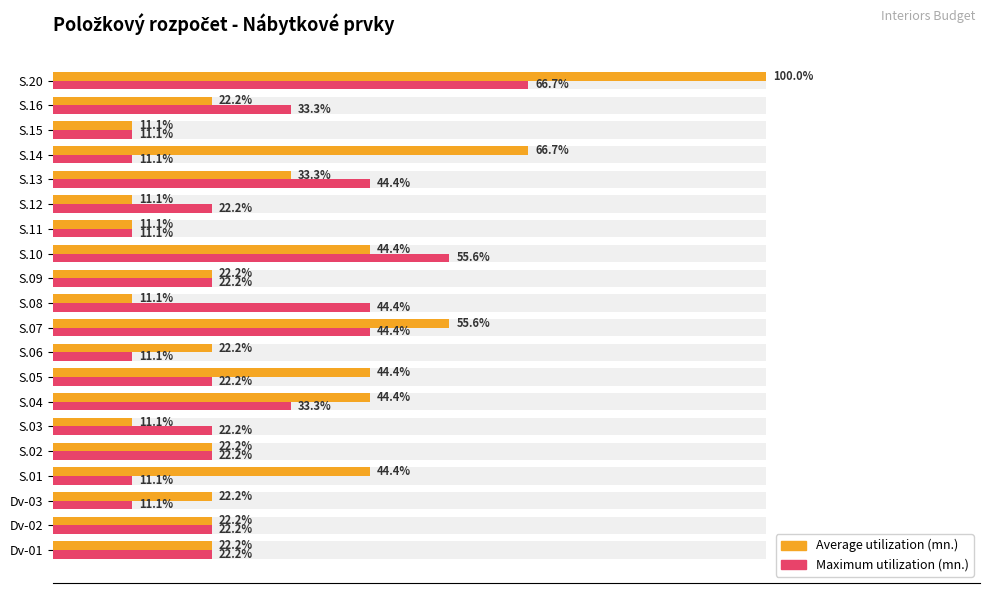

The Maximum utilization series shows 4.4 at Dv-03. True or false?

False